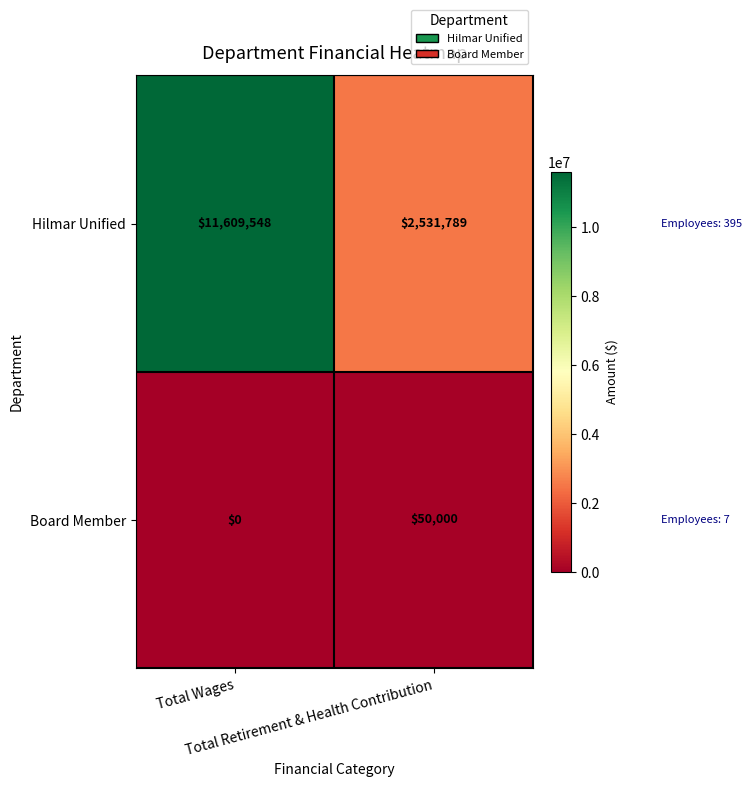

What is the difference between the maximum and minimum values in the Board Member series?

50000